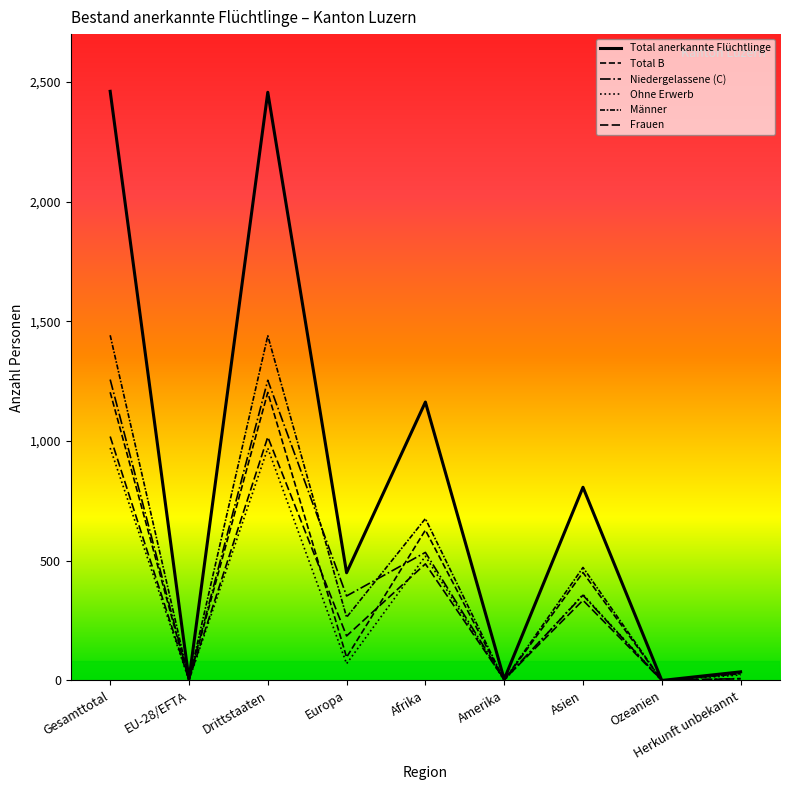

What position from the right is EU-28/EFTA?

8